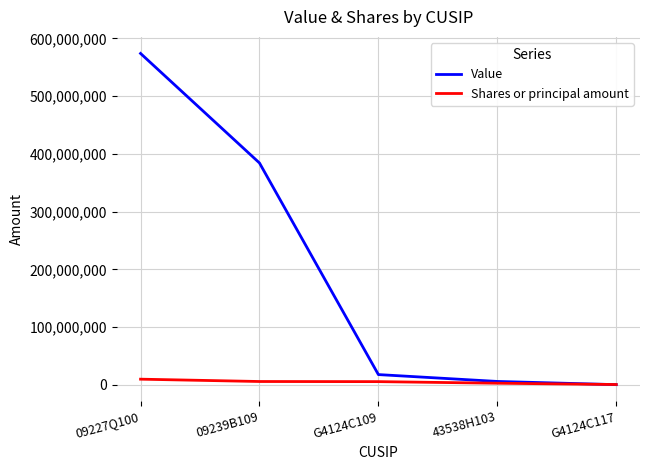

The value of Value at 09239B109 is 384266421. True or false?

True